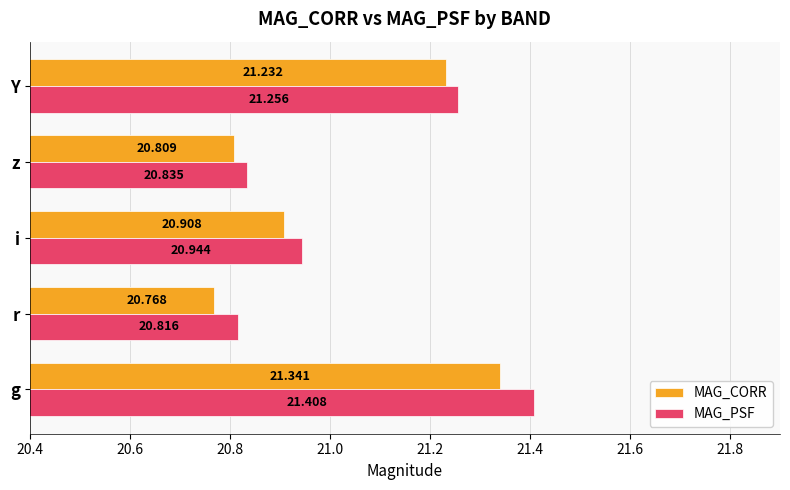

What is the average value of the MAG_PSF series?

21.1